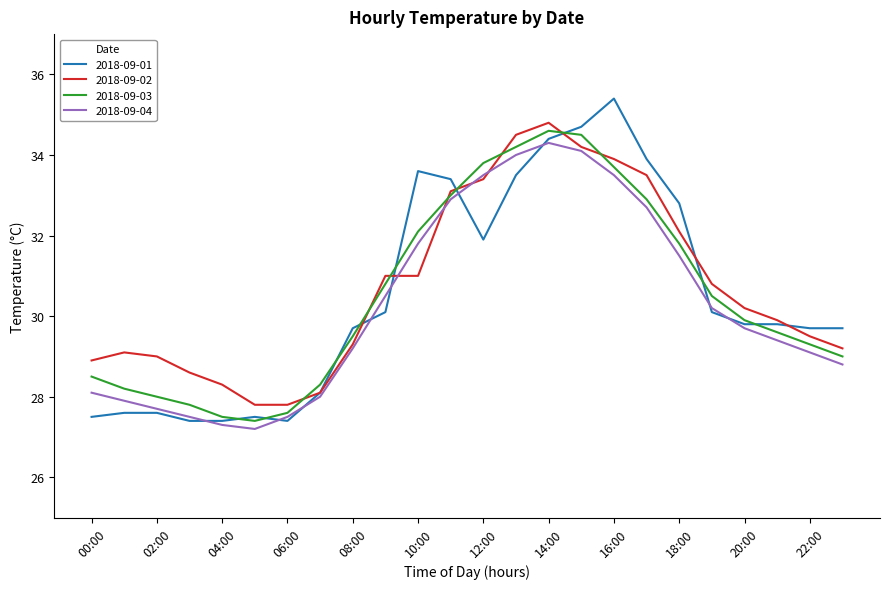

Which series has the widest spread of values?

2018-09-01